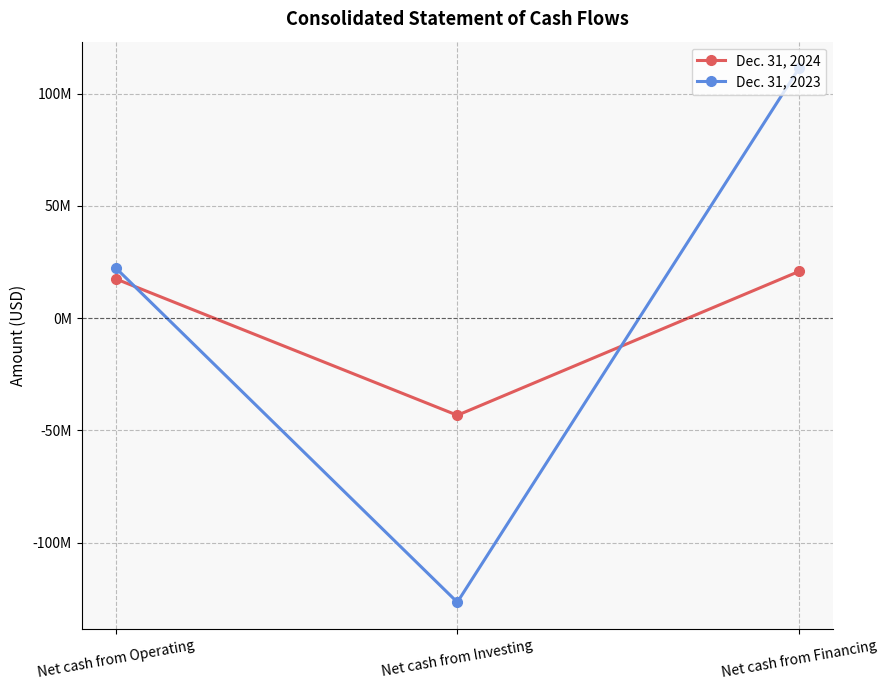

True or false: Dec. 31, 2023 has a value of -175705203 at Net cash from Investing.

False